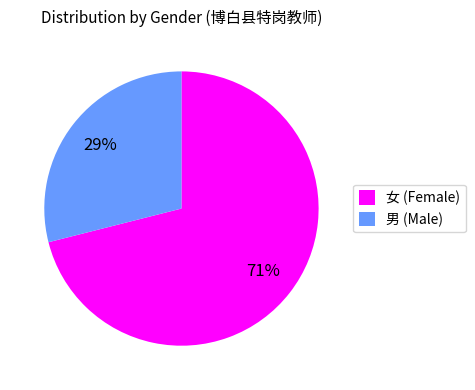

How many slices are in this pie chart?

2